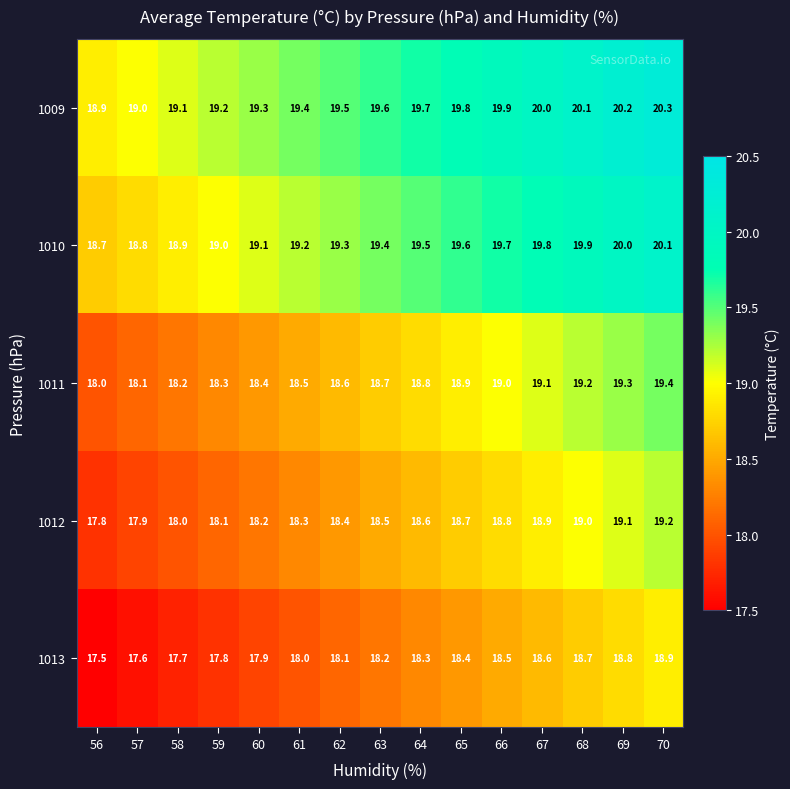

What is the difference between the maximum and minimum values in the 1011 series?

1.4